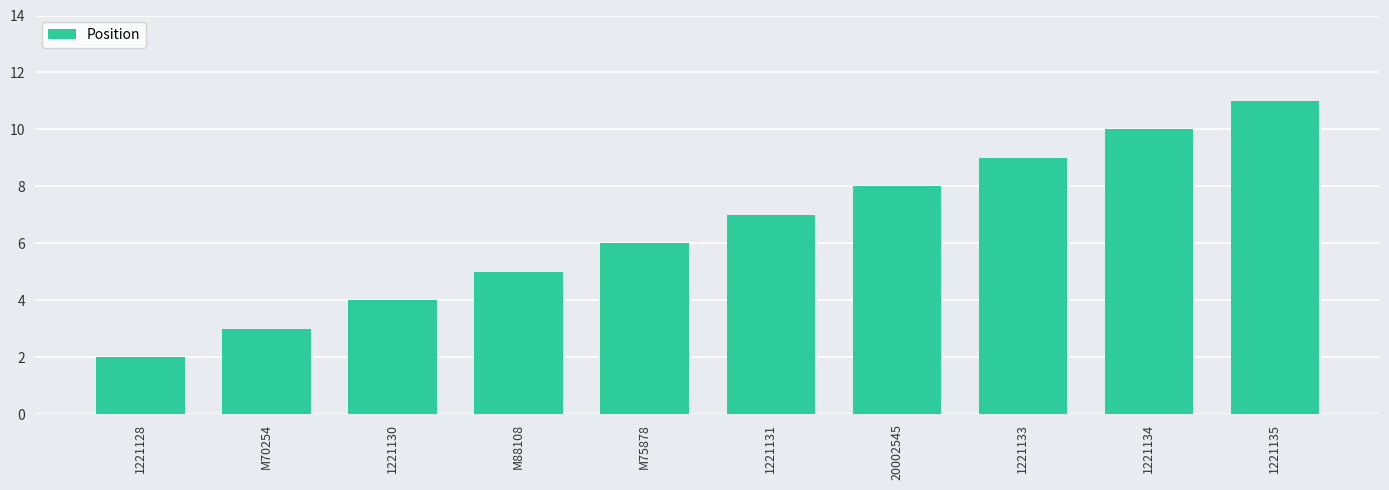

How many data points does each series have?

10